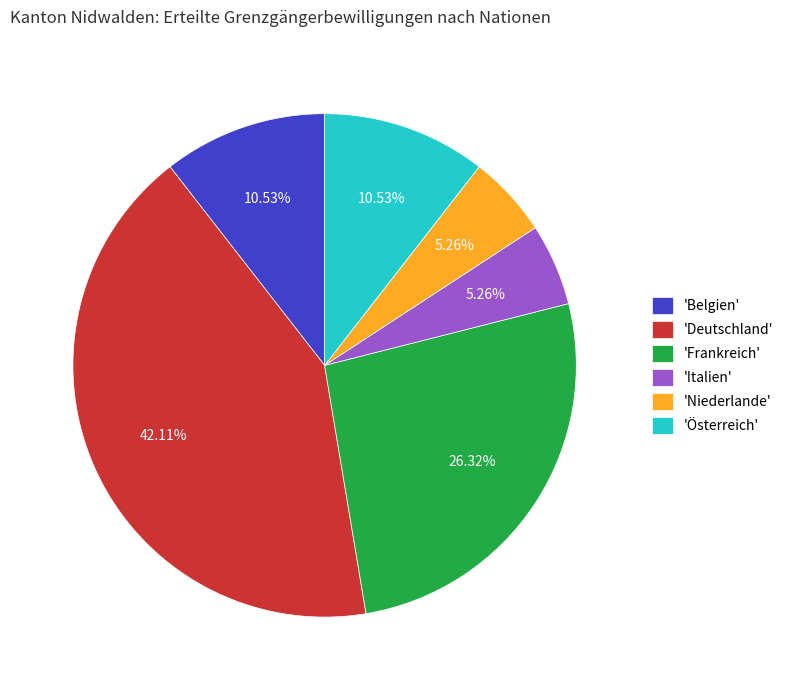

What is the largest slice in the pie chart?

'Deutschland'